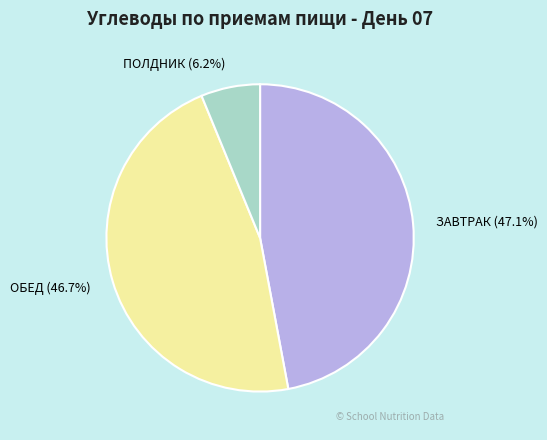

What percentage do ПОЛДНИК and ЗАВТРАК together represent?

53.3%